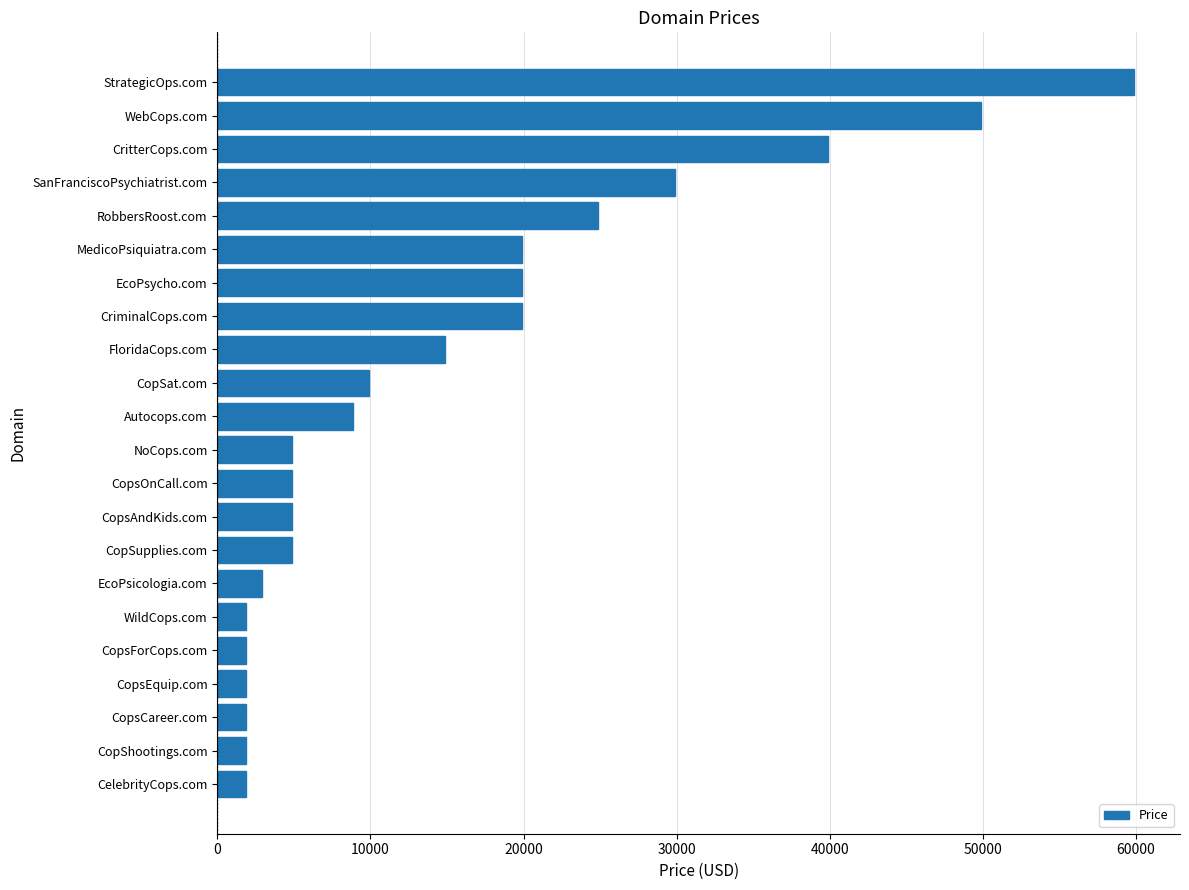

What is the minimum value shown in the chart?

1888